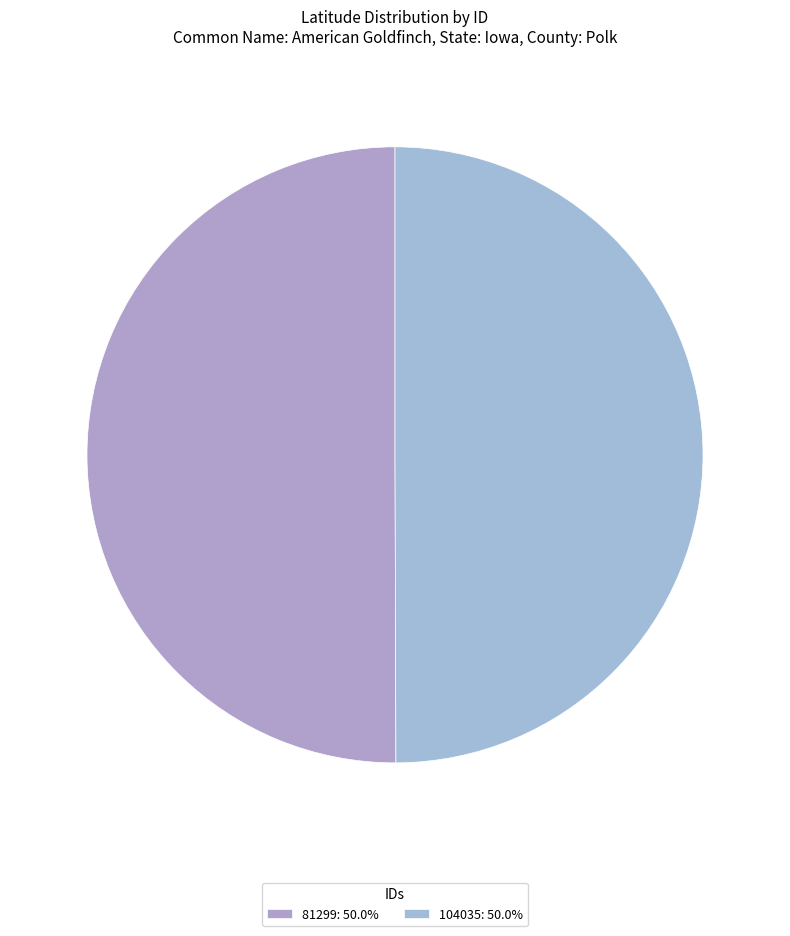

How many segments does this pie chart have?

2